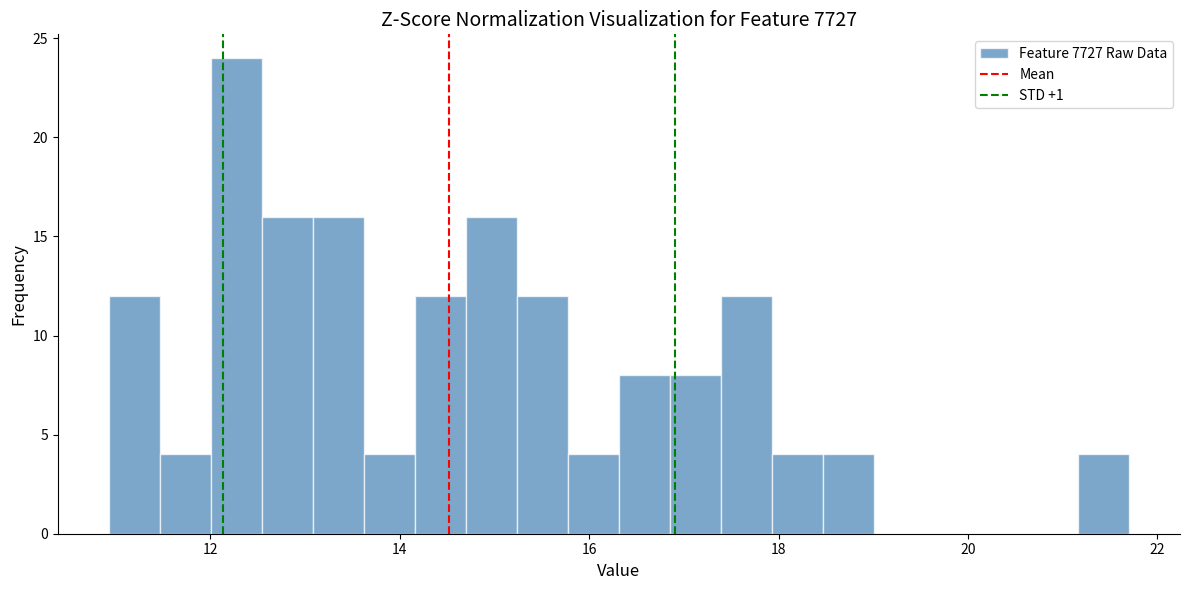

Read against the x-axis, roughly where is the centre of the tallest bar?

12.2